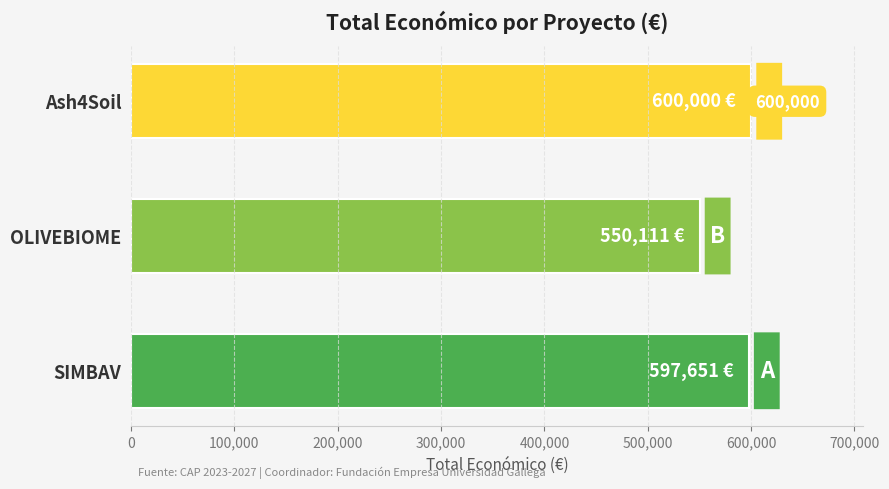

Is it true that the value at Ash4Soil is 972739?

False